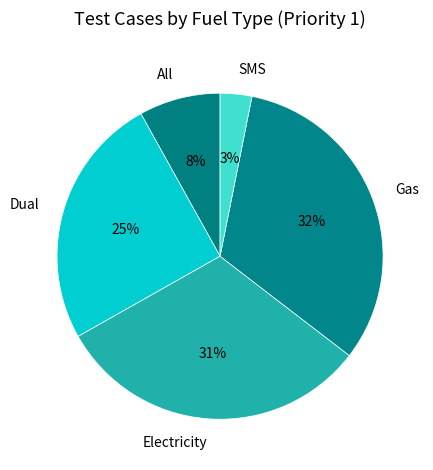

To the nearest percent, what portion does Electricity represent?

31%